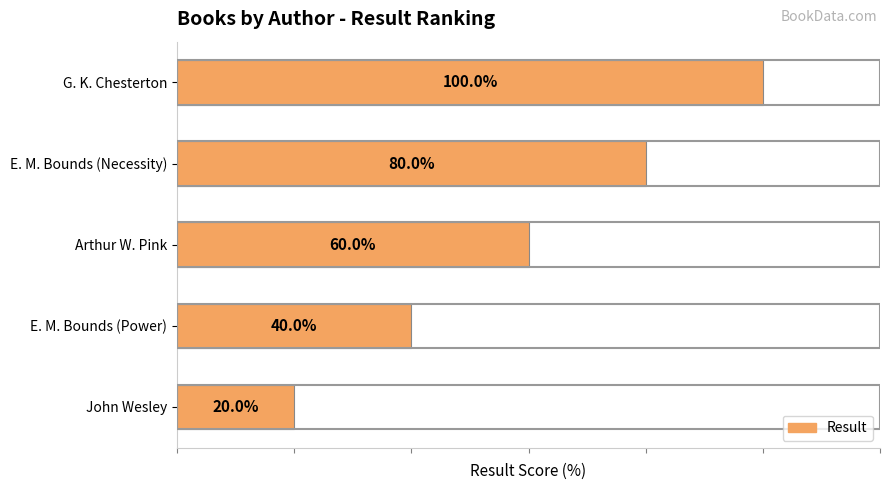

Where is the data nearest to the value 60?

Arthur W. Pink